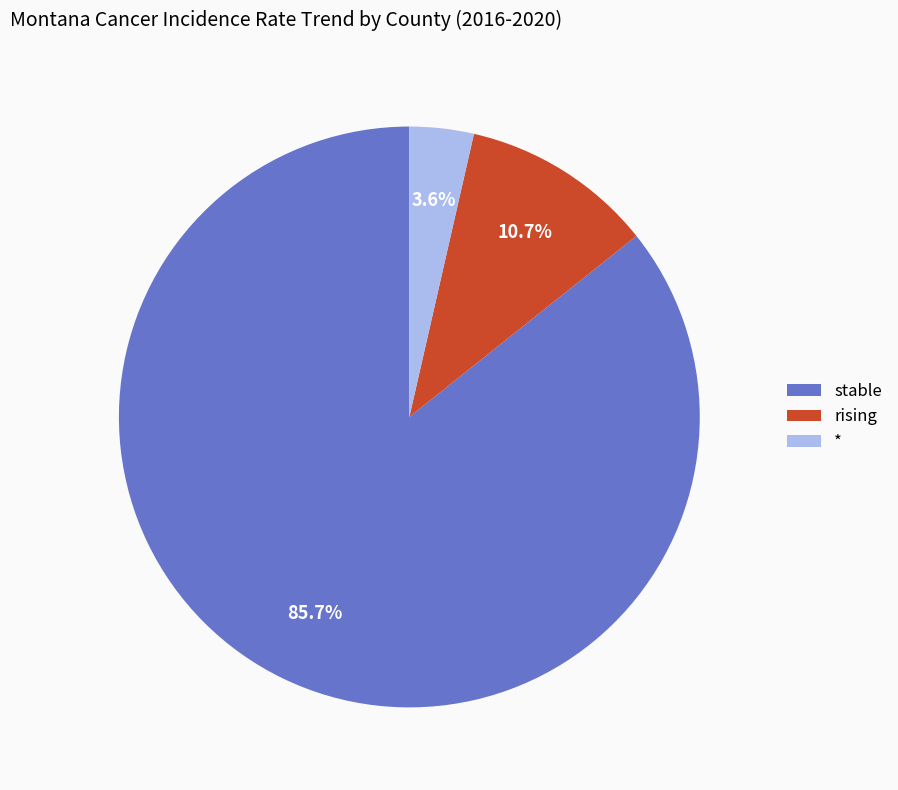

Is there any slice that represents more than half of the pie?

Yes